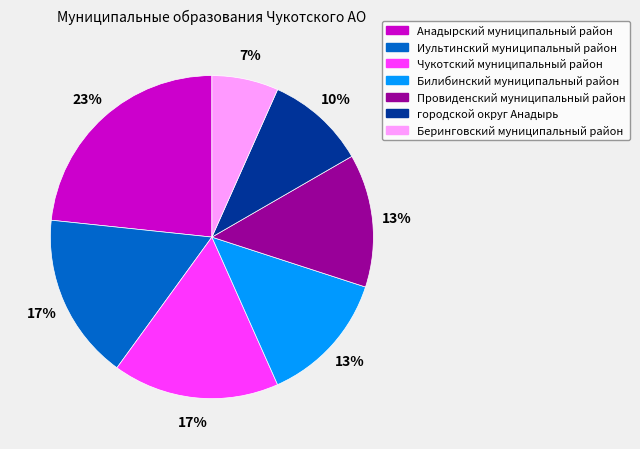

To the nearest percent, what percentage of the pie is Беринговский муниципальный район?

7%